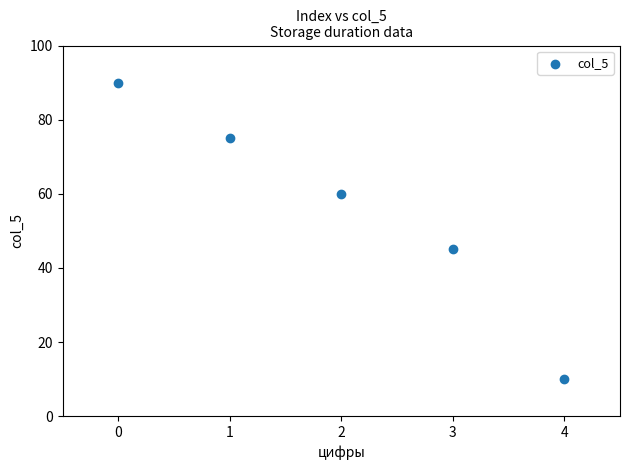

What Y value in the scatter plot is closest to 50?

45